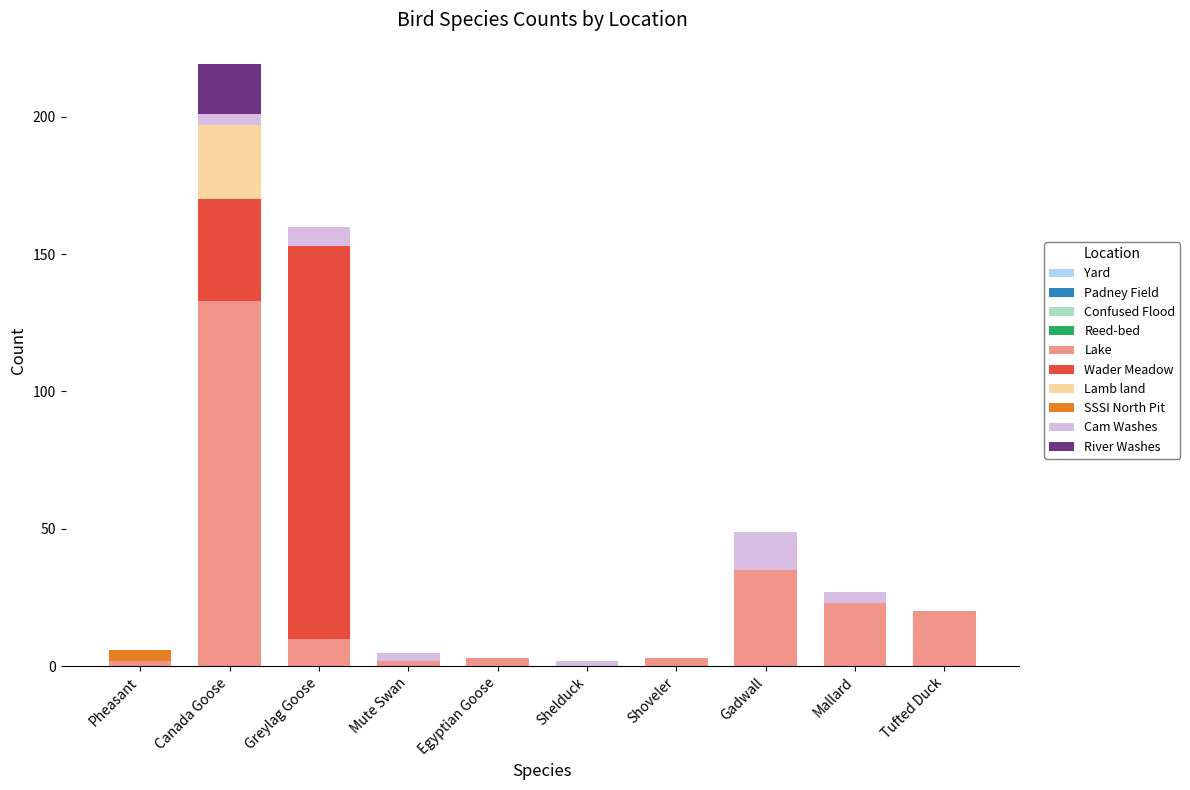

At which category is the sum across all series the highest?

Canada Goose